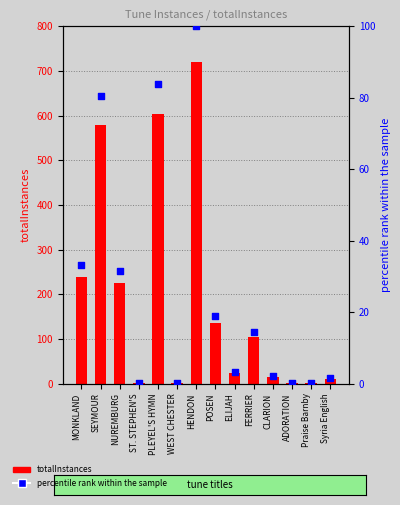

Which series has the largest total across all categories?

totalInstances